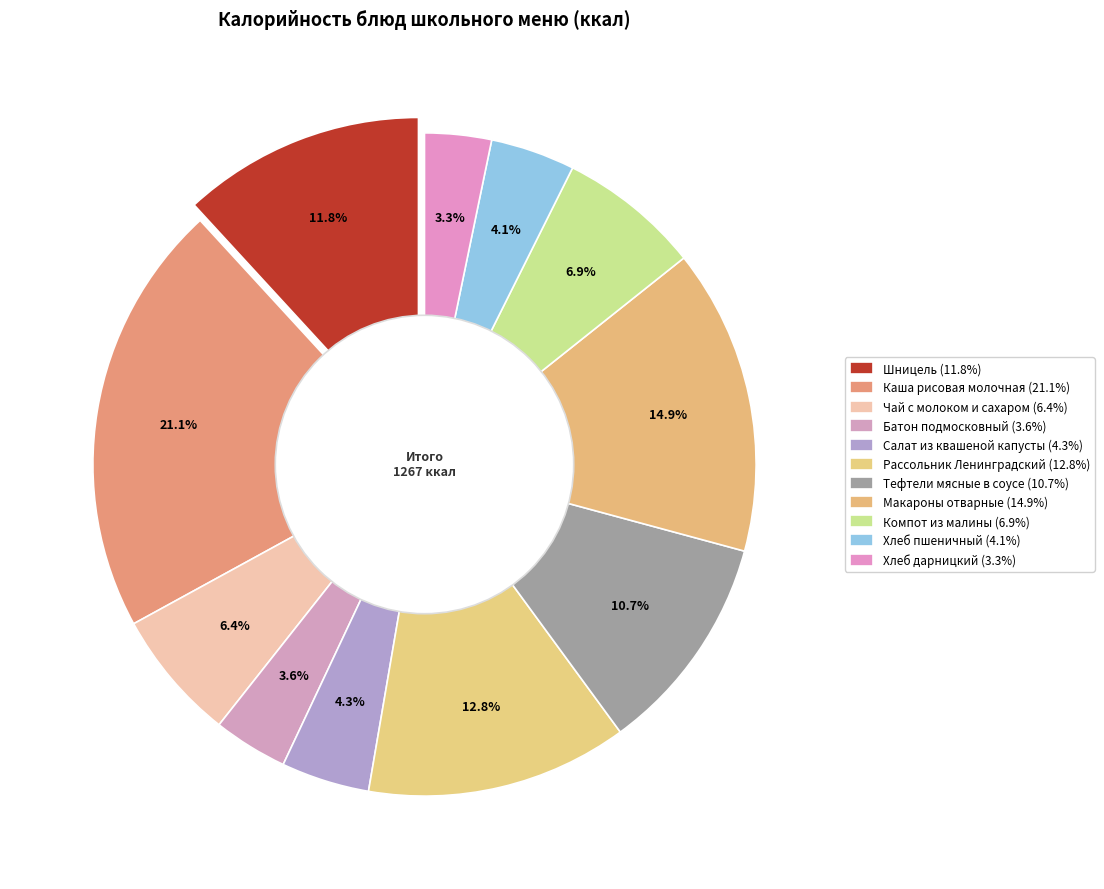

To the nearest percent, what percentage of the pie is Хлеб дарницкий?

3%